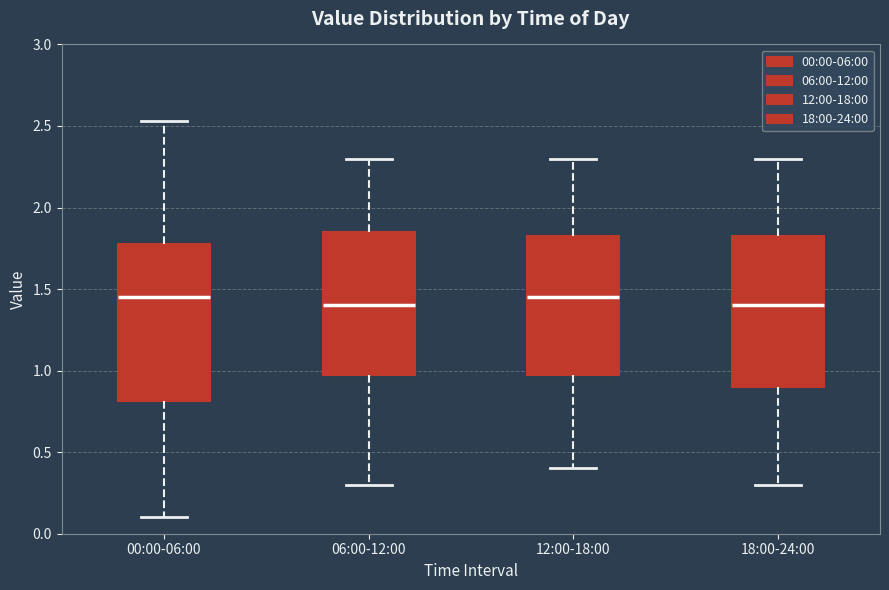

Reading left to right, read every box against the y-axis: the position of its median line, the range the box covers, and the ends of its whiskers. The values are not printed on the chart, so give them approximately, as read against the axis.

00:00-06:00: median 1.45, box 0.80 to 1.80, whiskers 0.10 to 2.55
06:00-12:00: median 1.40, box 1.00 to 1.85, whiskers 0.30 to 2.30
12:00-18:00: median 1.45, box 1.00 to 1.85, whiskers 0.40 to 2.30
18:00-24:00: median 1.40, box 0.90 to 1.85, whiskers 0.30 to 2.30